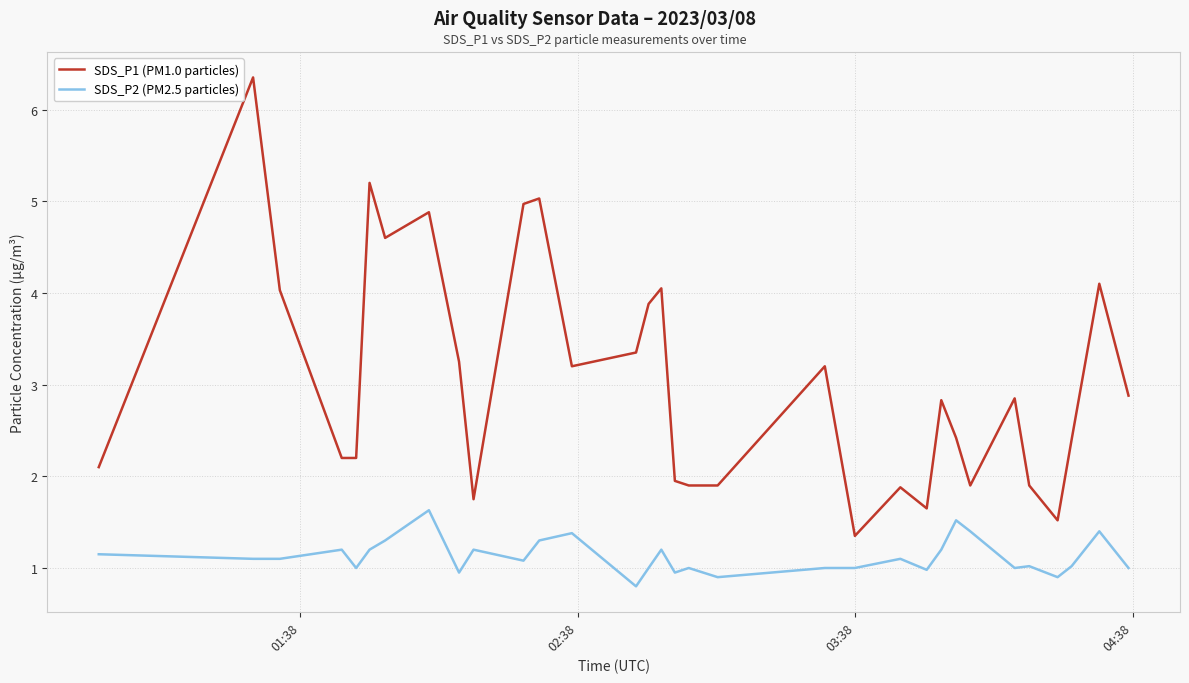

In SDS_P1 (PM1.0 particles), how many points are higher than both neighbors (excluding endpoints)?

10